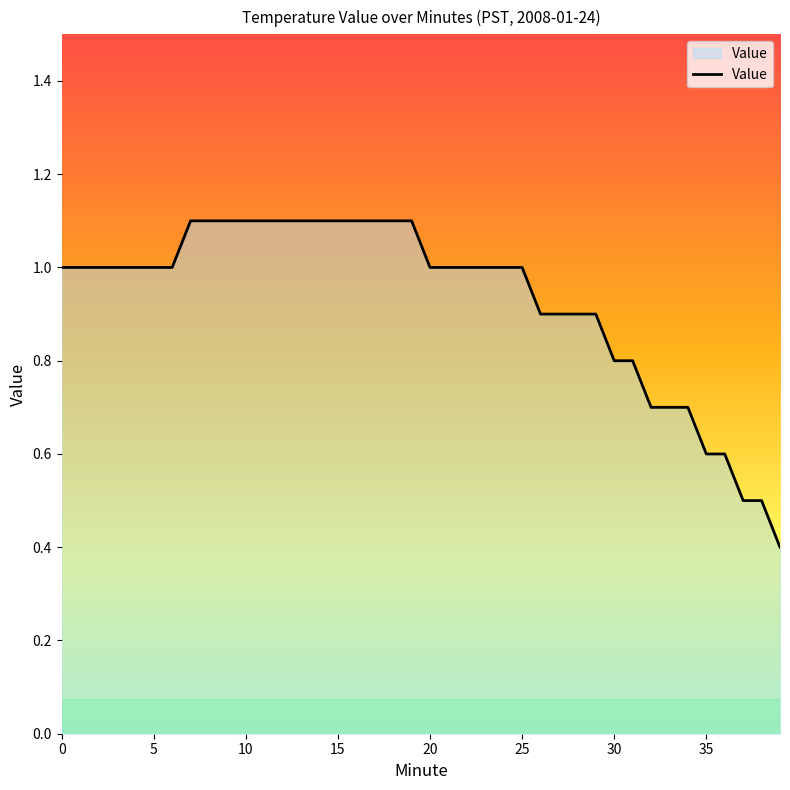

What is the difference between the maximum and minimum values?

0.7